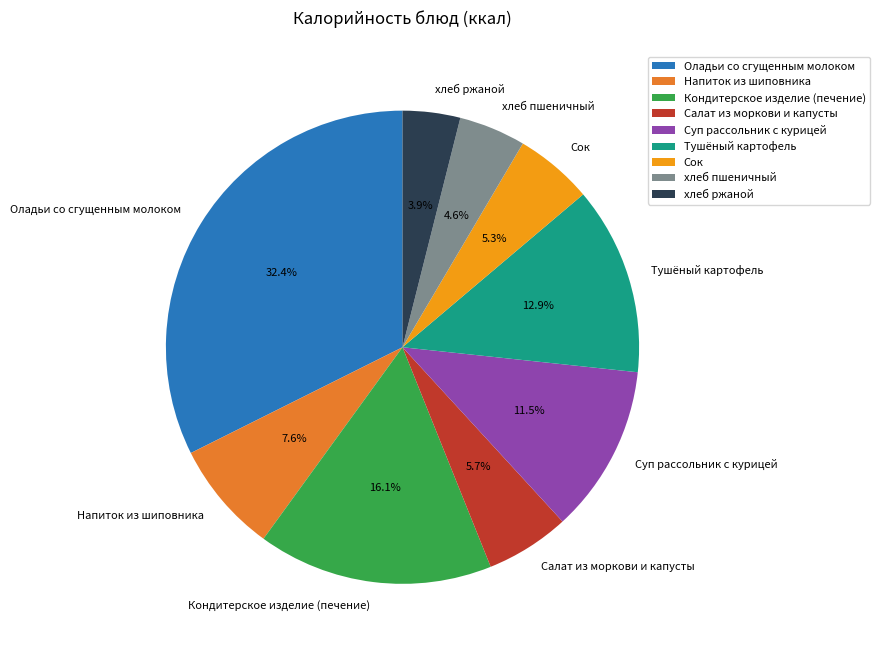

Does Суп рассольник с курицей represent more than half of the total?

No